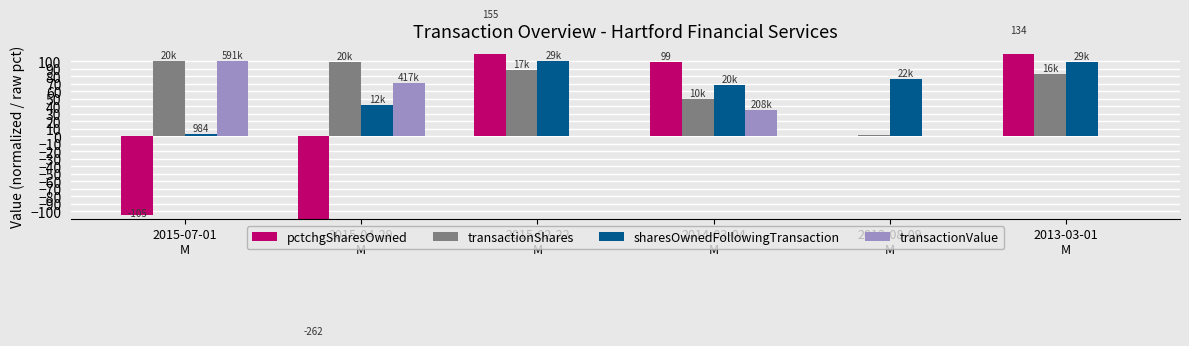

Reading left to right, what are all the values shown in this chart?

pctchgSharesOwned: -105.0	-262.0	155.0	99.0	1.0	134.0
transactionShares: 100.0	99.0	88.0	49.5	1.3	82.6
sharesOwnedFollowingTransaction: 3.3	42.3	100.0	68.8	77.0	99.7
transactionValue: 100.0	70.7	0.0	35.3	0.0	0.0